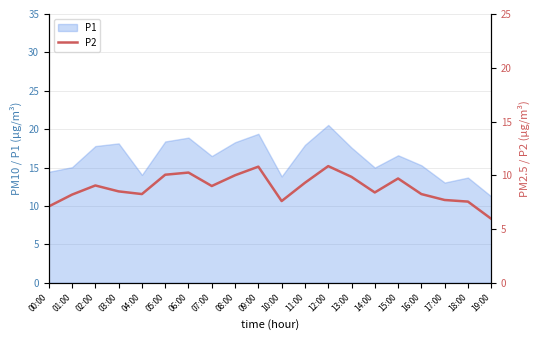

Where is the first local maximum?

02:00